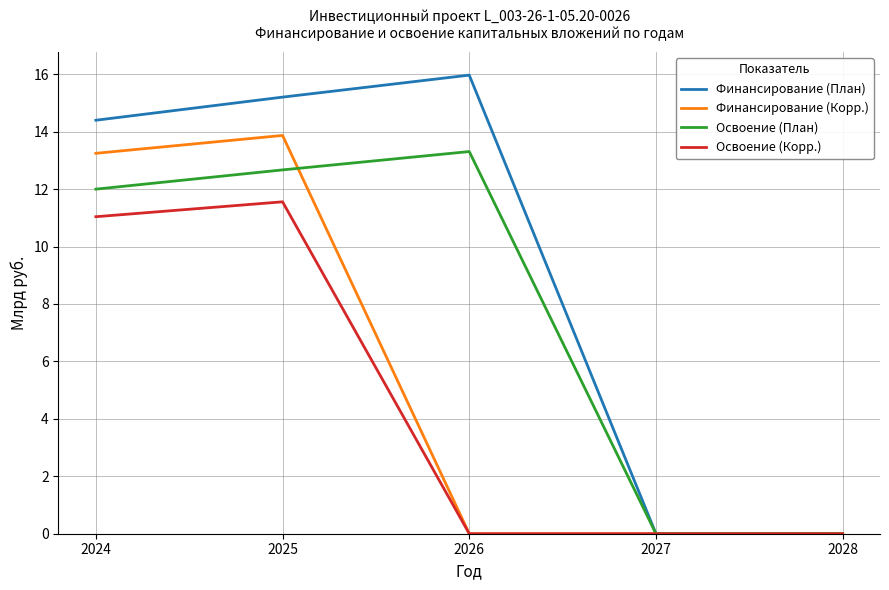

What is the spread (max minus min) of values at 2025?

3.6